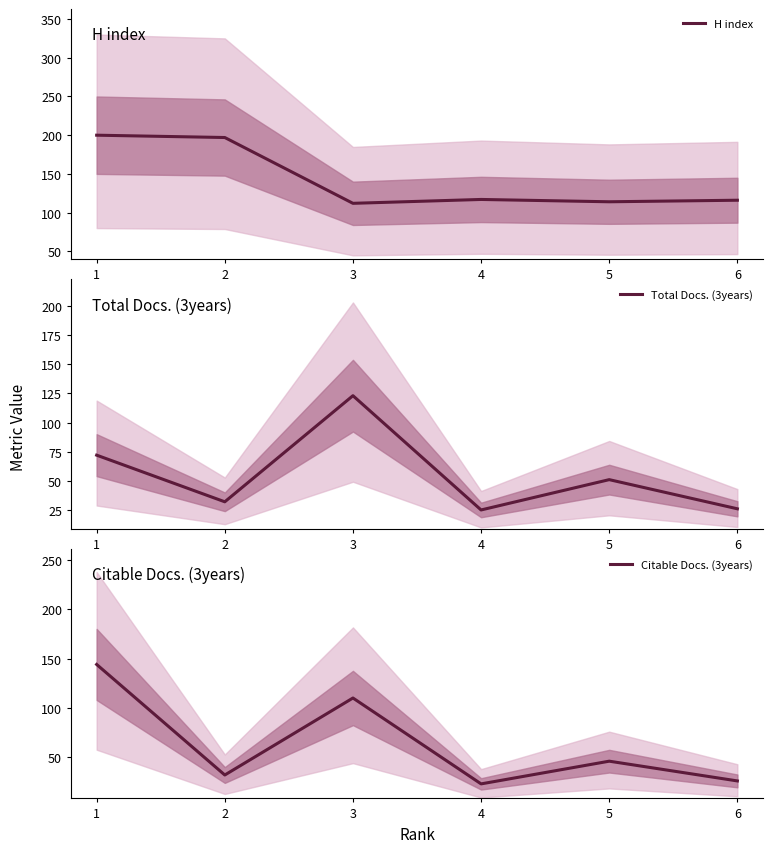

Reading left to right, what are all the values shown in this chart?

H index: 1=200	2=197	3=112	4=117	5=114	6=116
Total Docs. (3years): 1=72	2=32	3=123	4=25	5=51	6=26
Citable Docs. (3years): 1=144	2=32	3=110	4=23	5=46	6=26